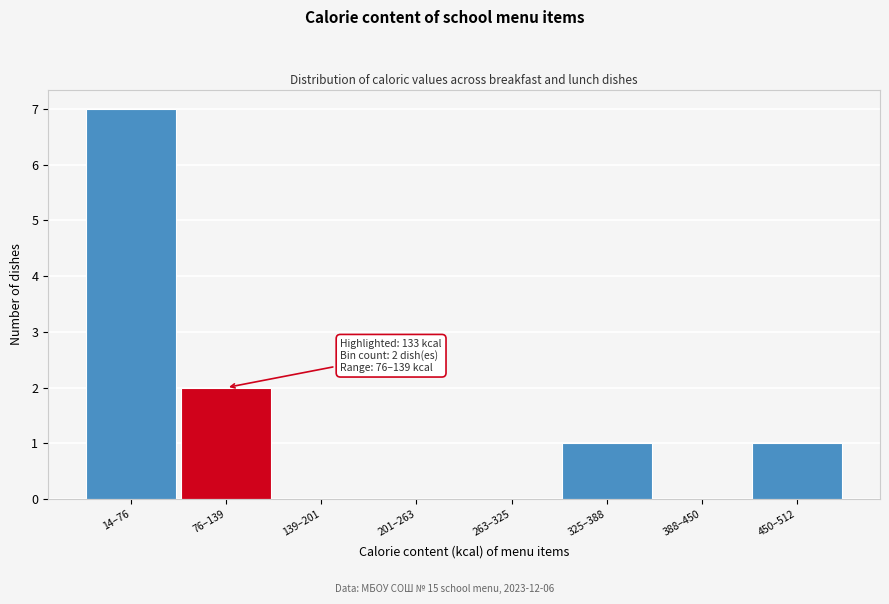

Reading left to right, extract all data points from this chart.

14–76=7	76–139=2	139–201=0	201–263=0	263–325=0	325–388=1	388–450=0	450–512=1